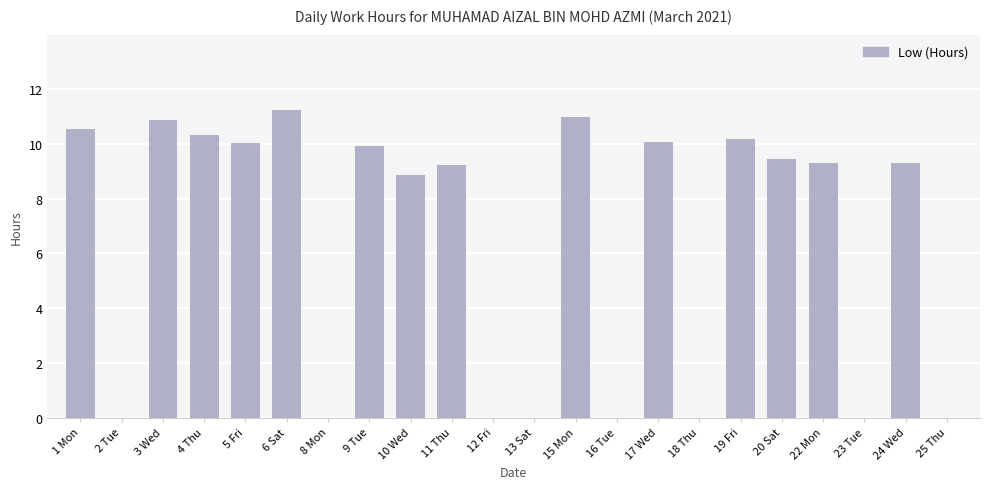

Is it true that the value at 8 Mon is 4.5?

False